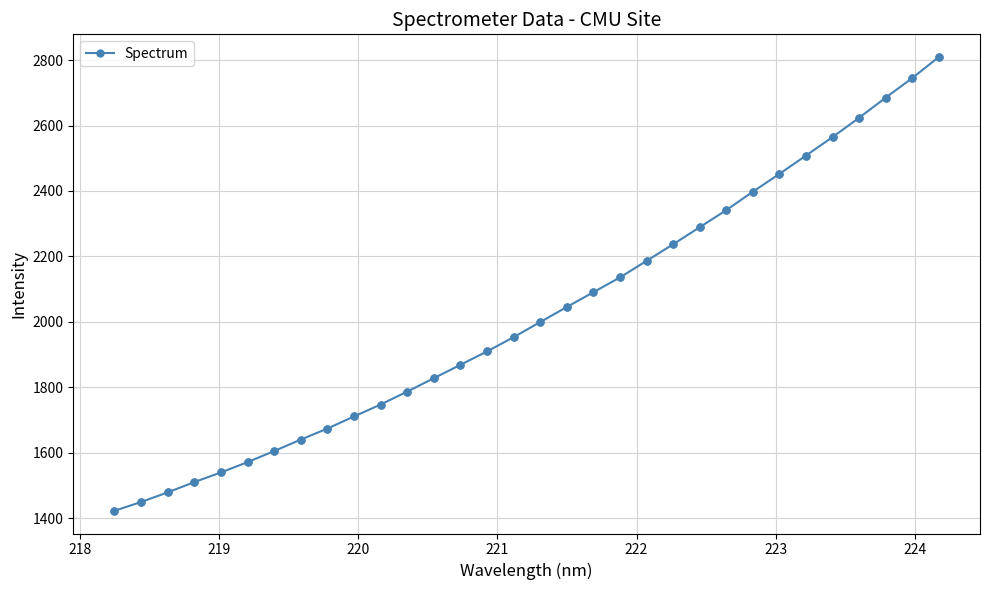

What is the maximum value shown in the chart?

2809.4